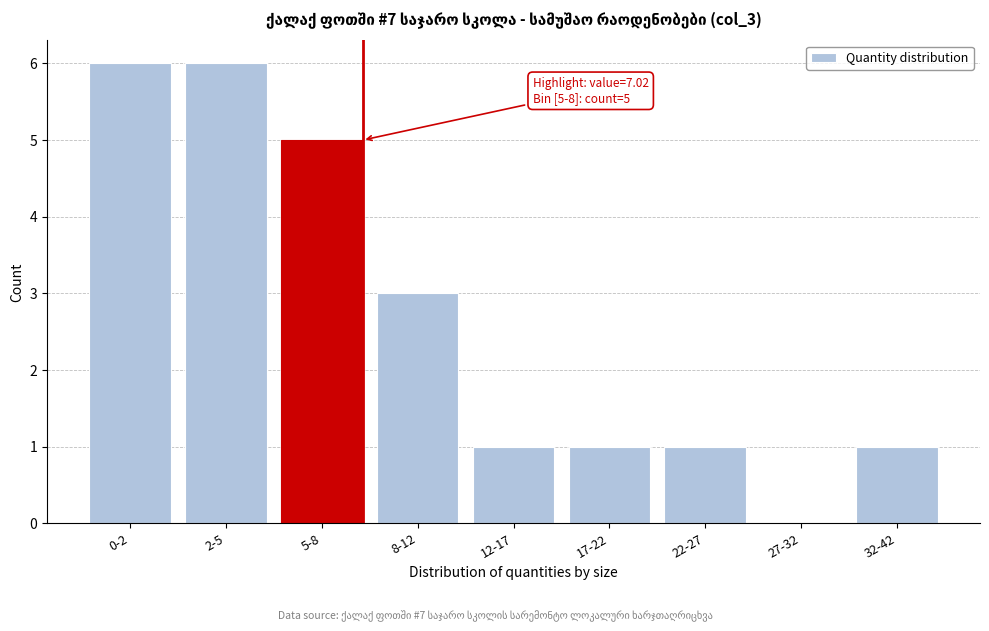

Reading right to left, transcribe all the data shown in this chart.

32-42=1	27-32=0	22-27=1	17-22=1	12-17=1	8-12=3	5-8=5	2-5=6	0-2=6